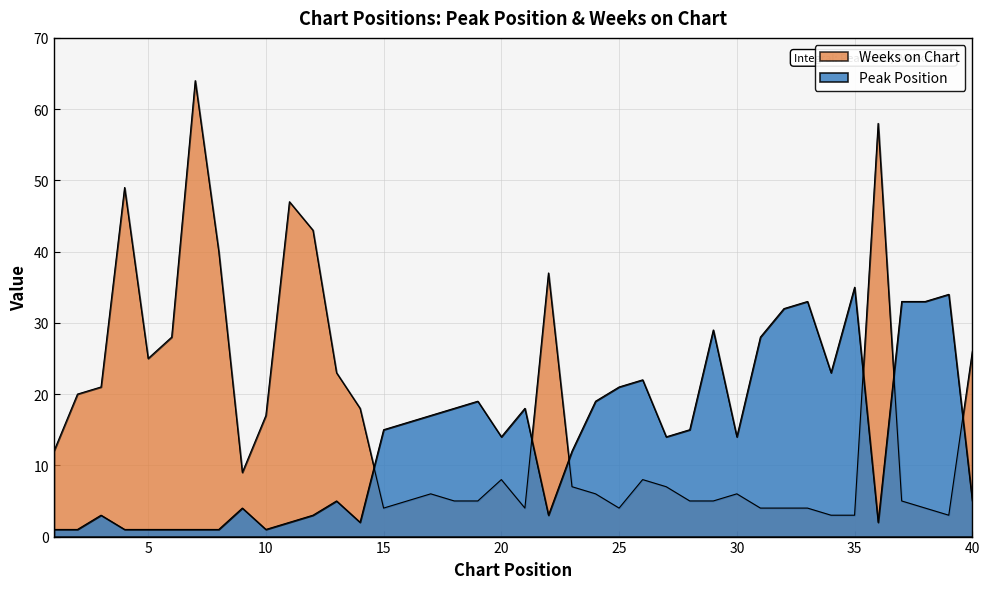

True or false: Peak Position has more than 1 interior local peaks.

True